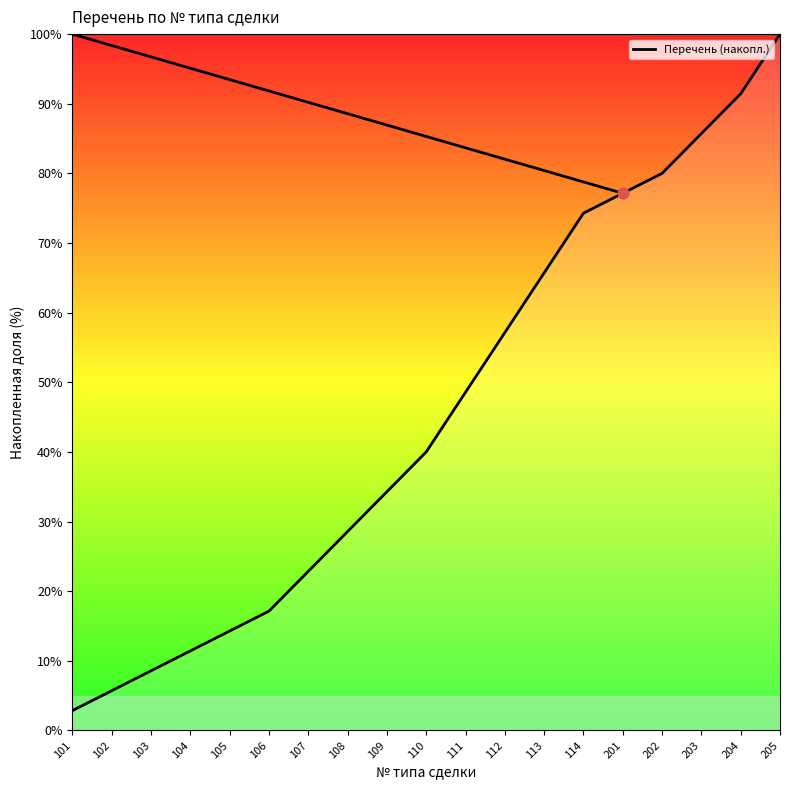

Which has a higher value, 107 or 109?

109